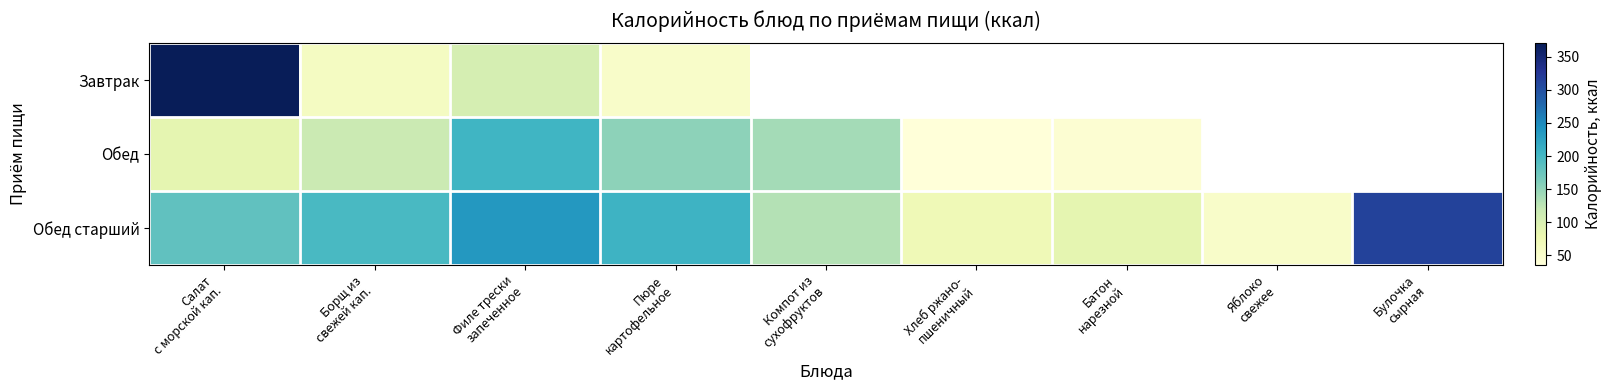

At which label does Обед reach its peak?

Филе трески запеченное